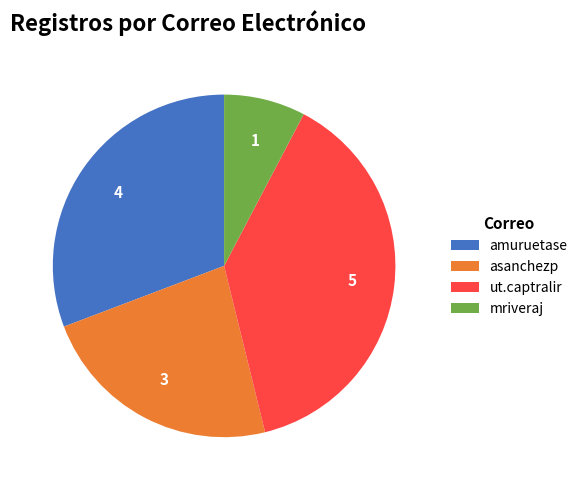

Which category has the biggest portion of the pie?

ut.captralir